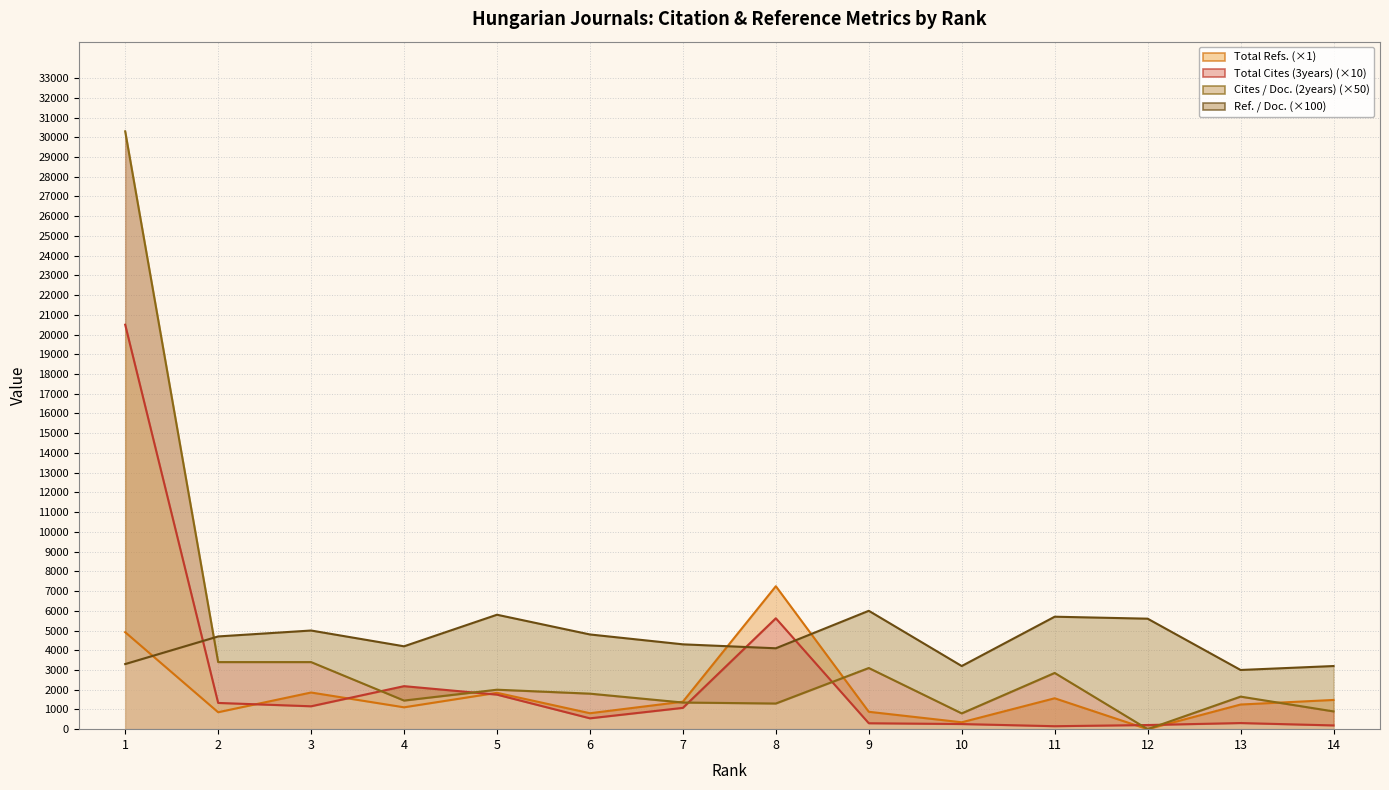

List the labels in order of Cites / Doc. (2years) value, smallest first.

12, 10, 14, 8, 7, 4, 13, 6, 5, 11, 9, 2, 3, 1